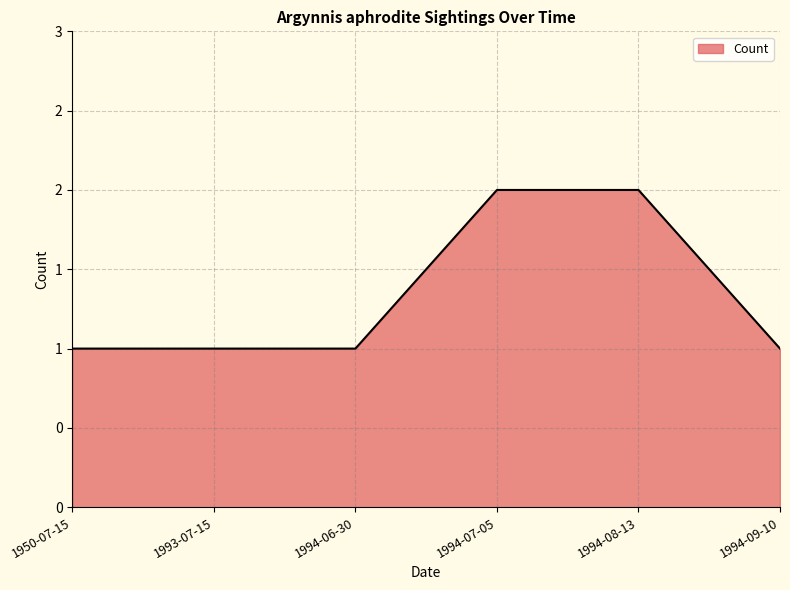

Between 1994-07-05 and 1994-09-10, which is larger?

1994-07-05